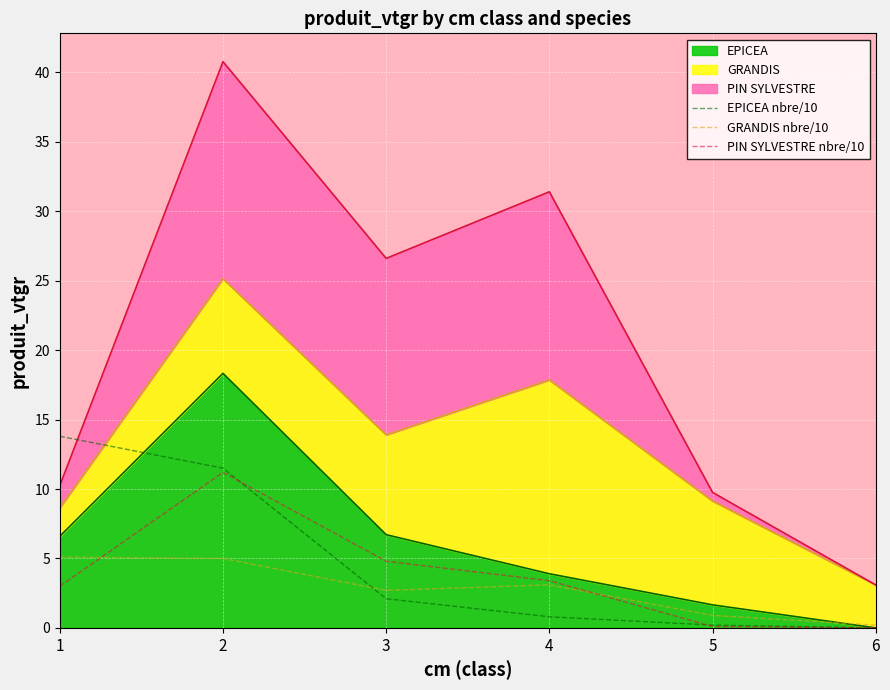

Does the chart display data point markers on the line(s)?

No